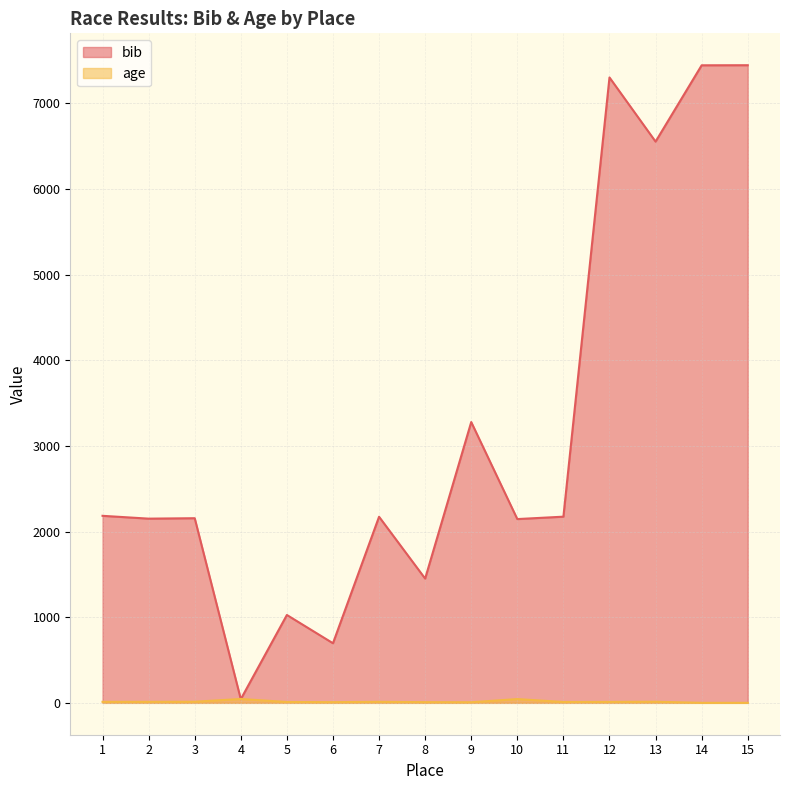

After their last crossing, which series has the higher values: age or bib?

bib